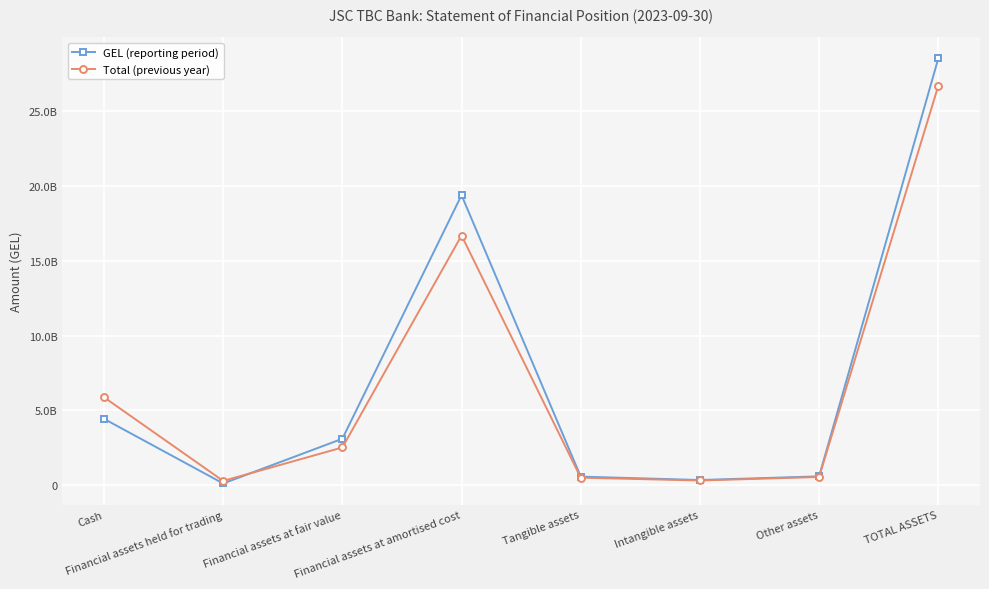

At which category is the sum across all series the highest?

TOTAL ASSETS